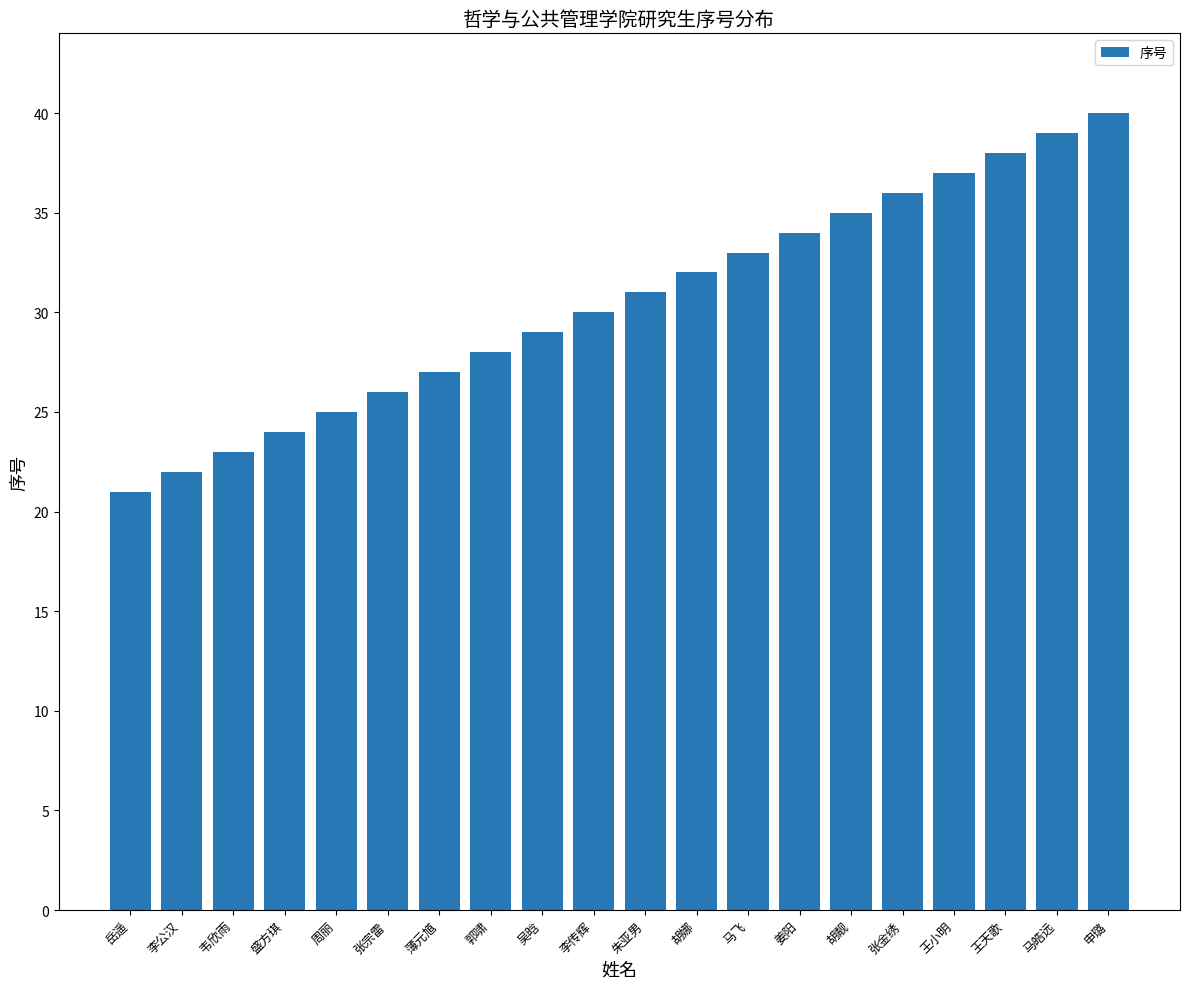

Reading left to right, what are all the values shown in this chart?

21	22	23	24	25	26	27	28	29	30	31	32	33	34	35	36	37	38	39	40